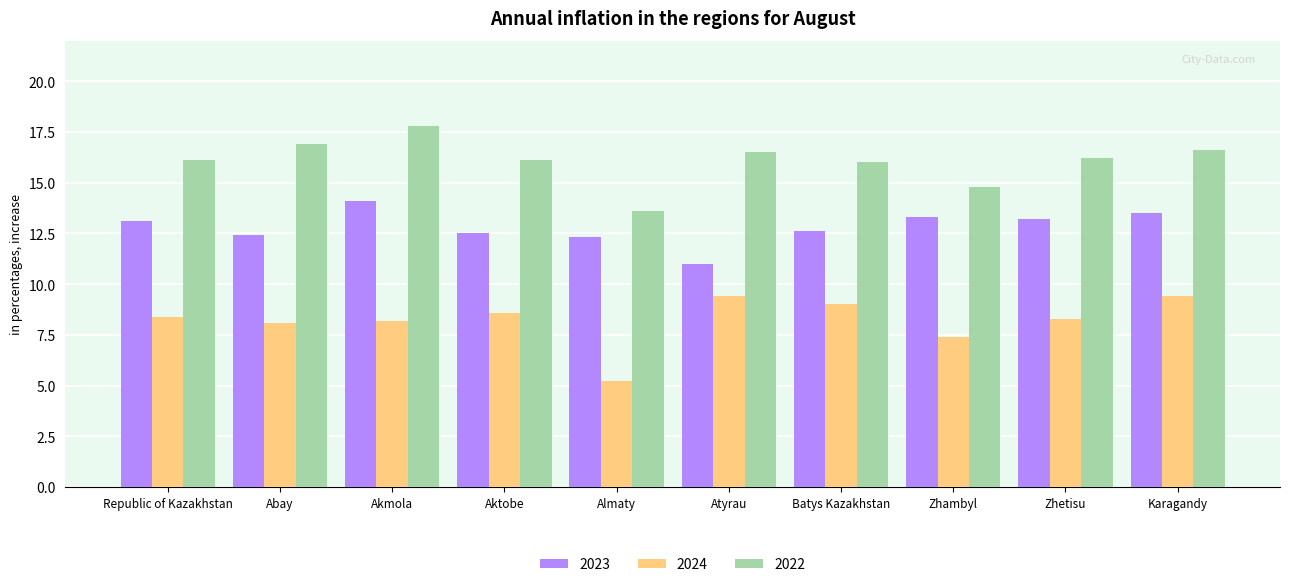

How many groups of bars are there?

10